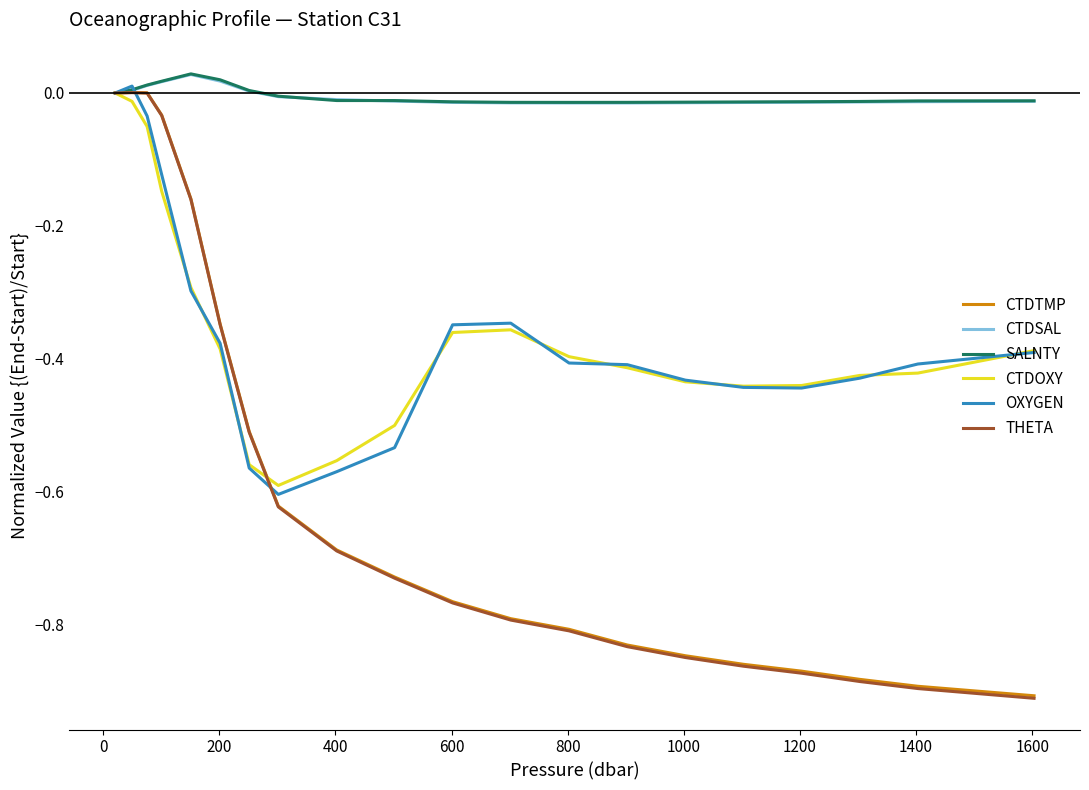

Which series has the largest range (max minus min)?

THETA